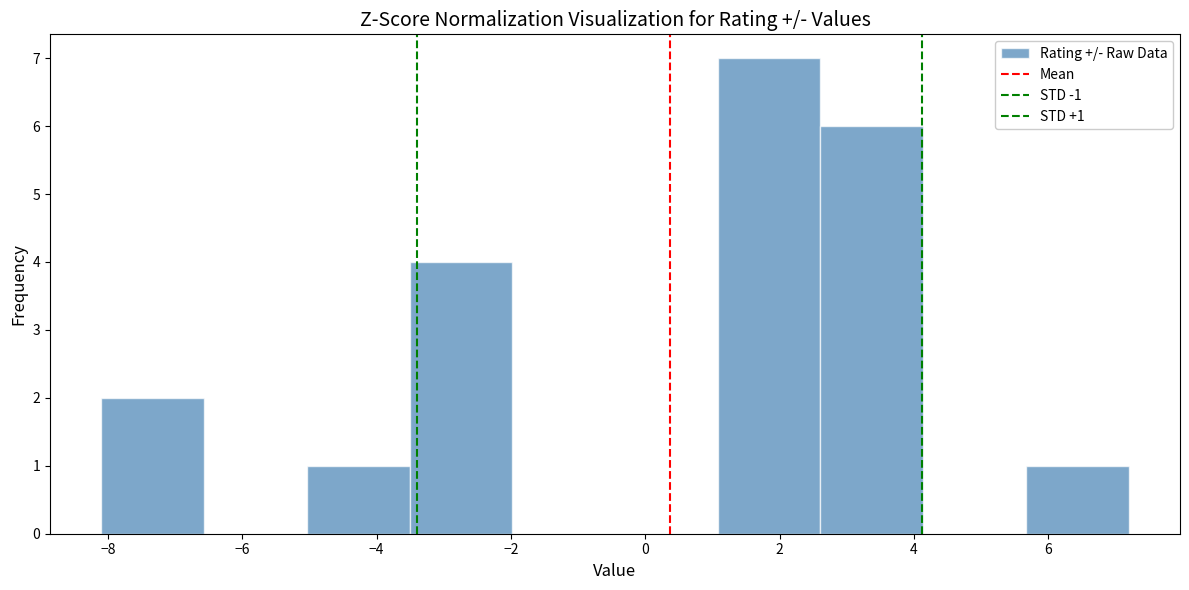

Over which range of the x-axis is the bar tallest?

1.0 to 2.6